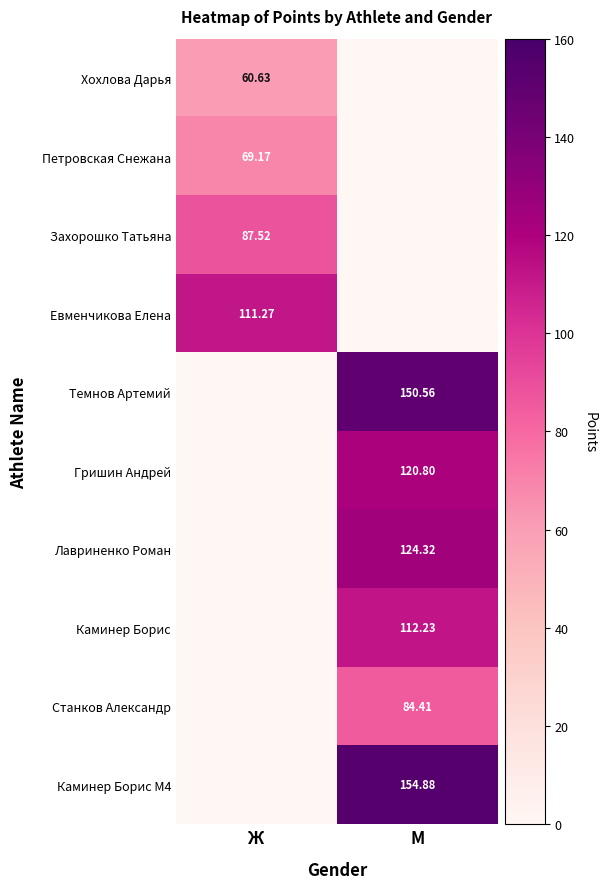

At how many categories does at least one series exceed 36?

2